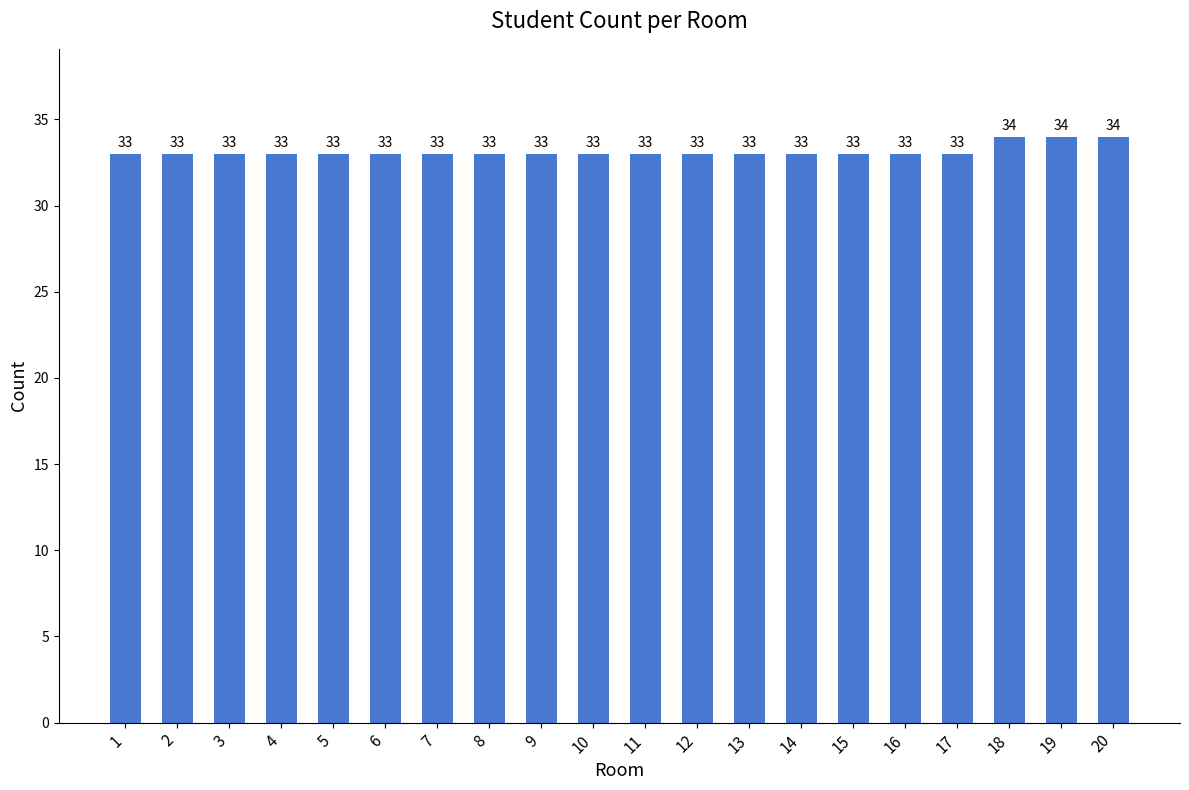

Reading left to right, what are all the values shown in this chart?

1=33	2=33	3=33	4=33	5=33	6=33	7=33	8=33	9=33	10=33	11=33	12=33	13=33	14=33	15=33	16=33	17=33	18=34	19=34	20=34